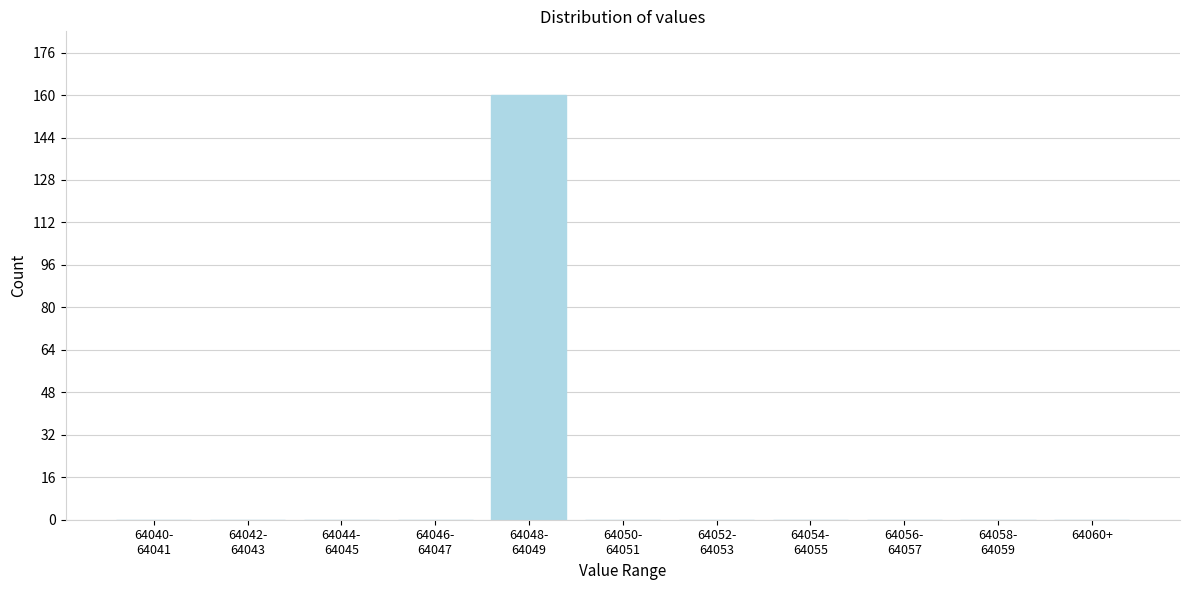

What is the greatest value displayed?

160